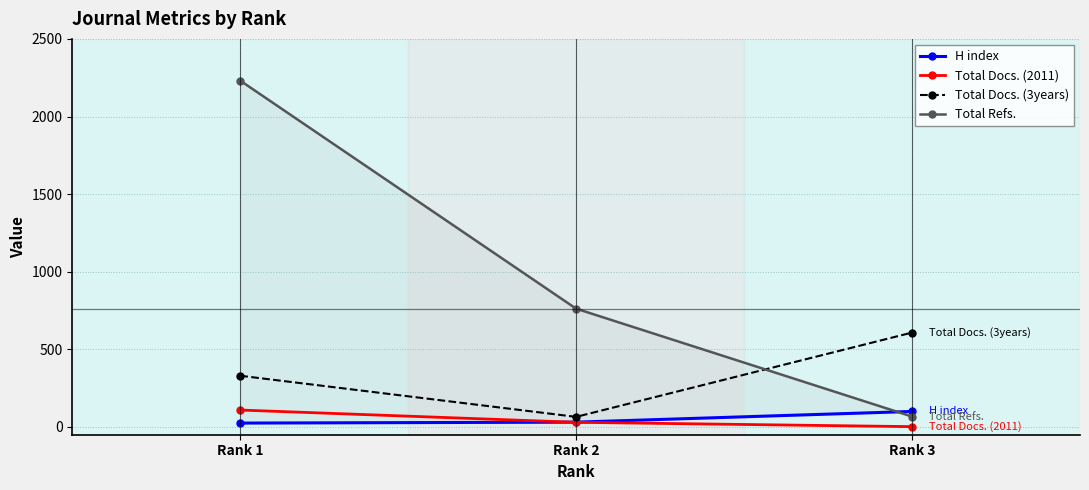

Reading left to right, list all the values displayed in this chart.

H index: 25	31	100
Total Docs. (2011): 109	30	2
Total Docs. (3years): 330	65	608
Total Refs.: 2231	762	67